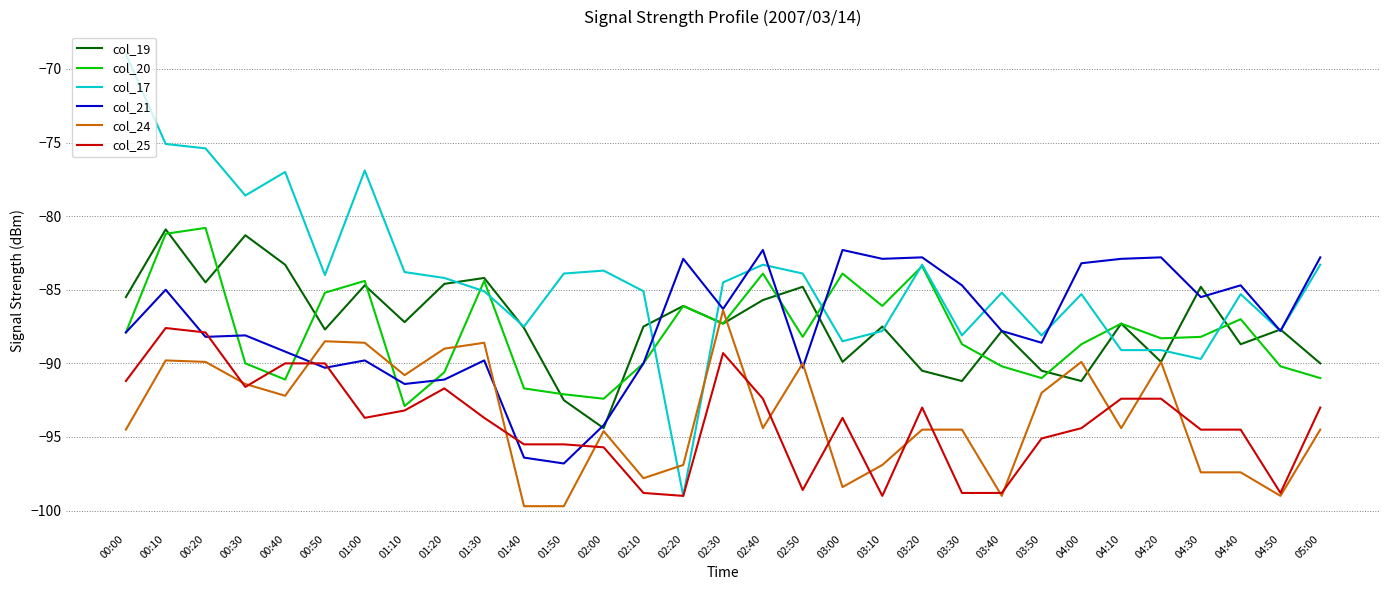

What is the total value across all series at 00:20?

-506.7